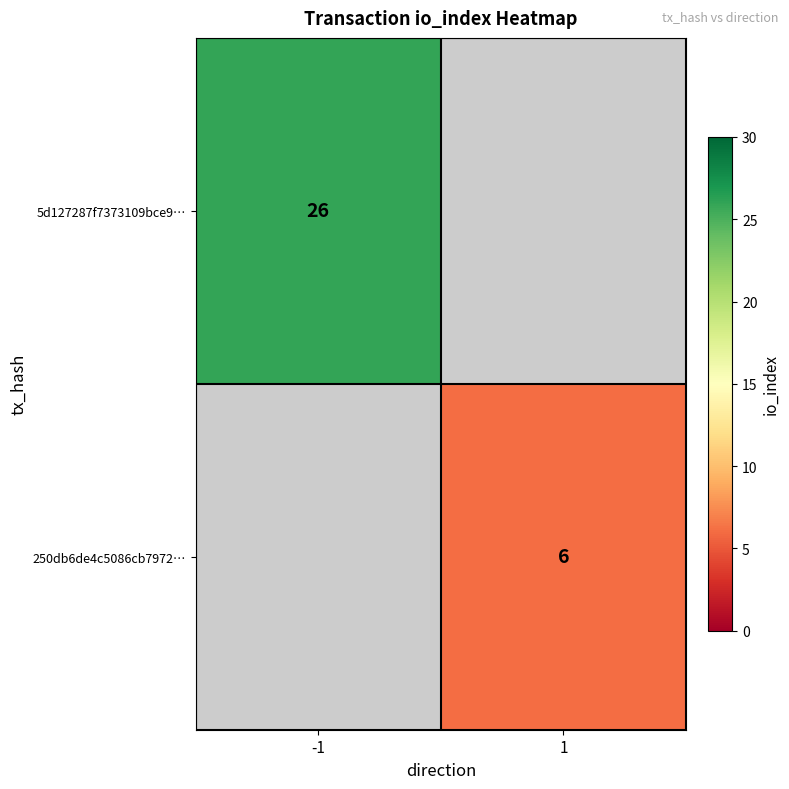

The value of 250db6de4c5086cb7972… at 1 is 8. True or false?

False